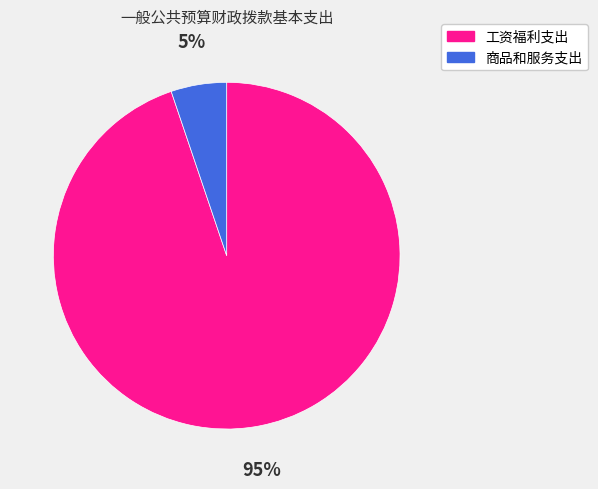

Count the number of slices in the pie.

2